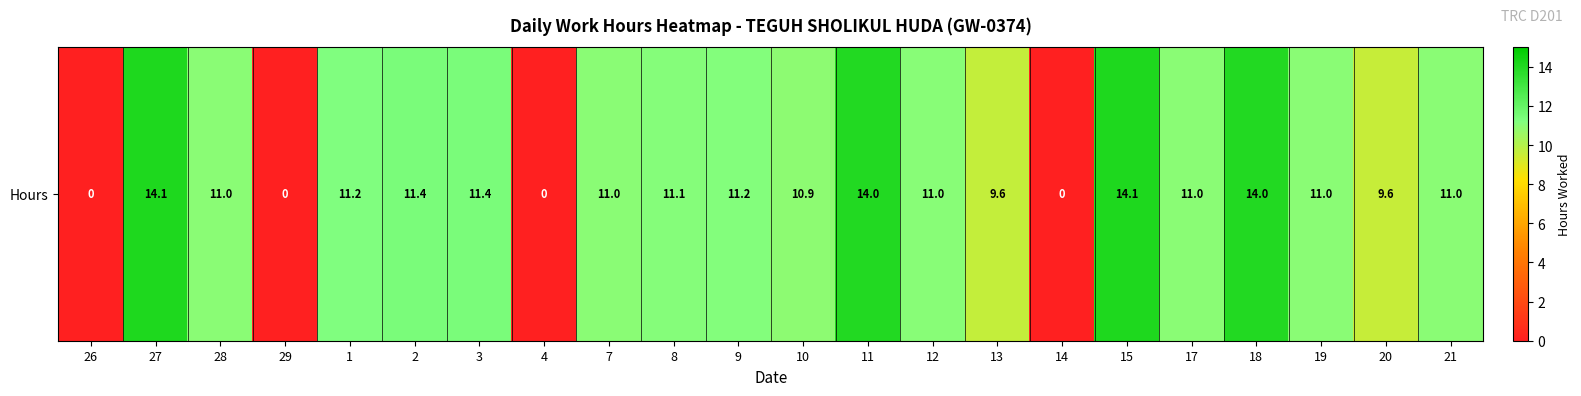

List the labels in order of value, smallest first.

26, 29, 4, 14, 20, 13, 10, 7, 21, 17, 28, 19, 12, 8, 9, 1, 2, 3, 11, 18, 15, 27